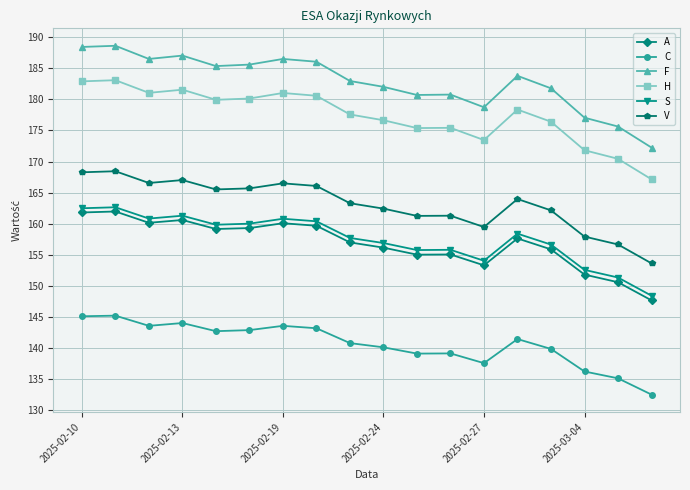

Which series has the largest range (max minus min)?

F